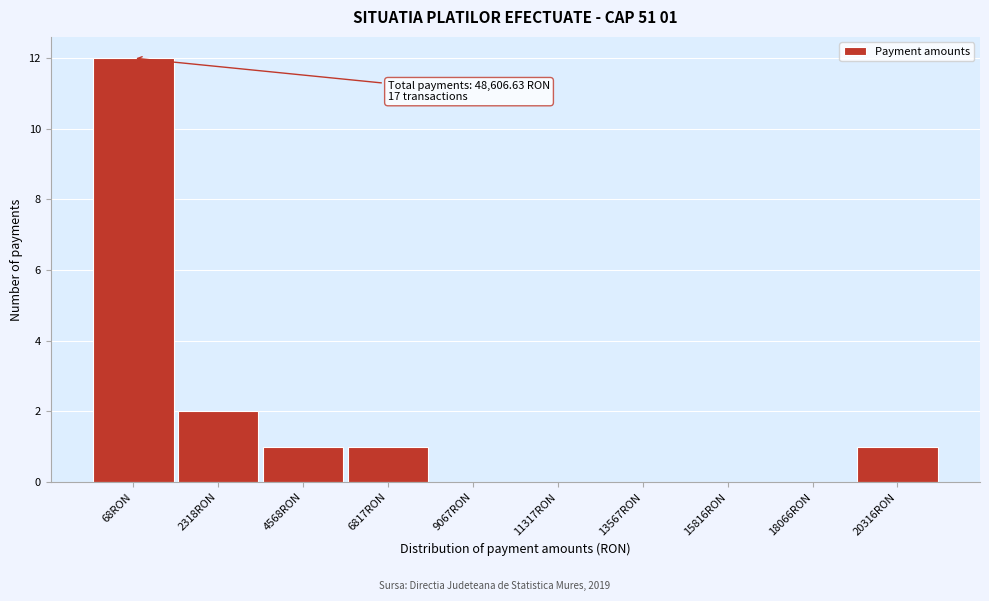

Reading right to left, what are all the values shown in this chart?

20316RON=1	18066RON=0	15816RON=0	13567RON=0	11317RON=0	9067RON=0	6817RON=1	4568RON=1	2318RON=2	68RON=12